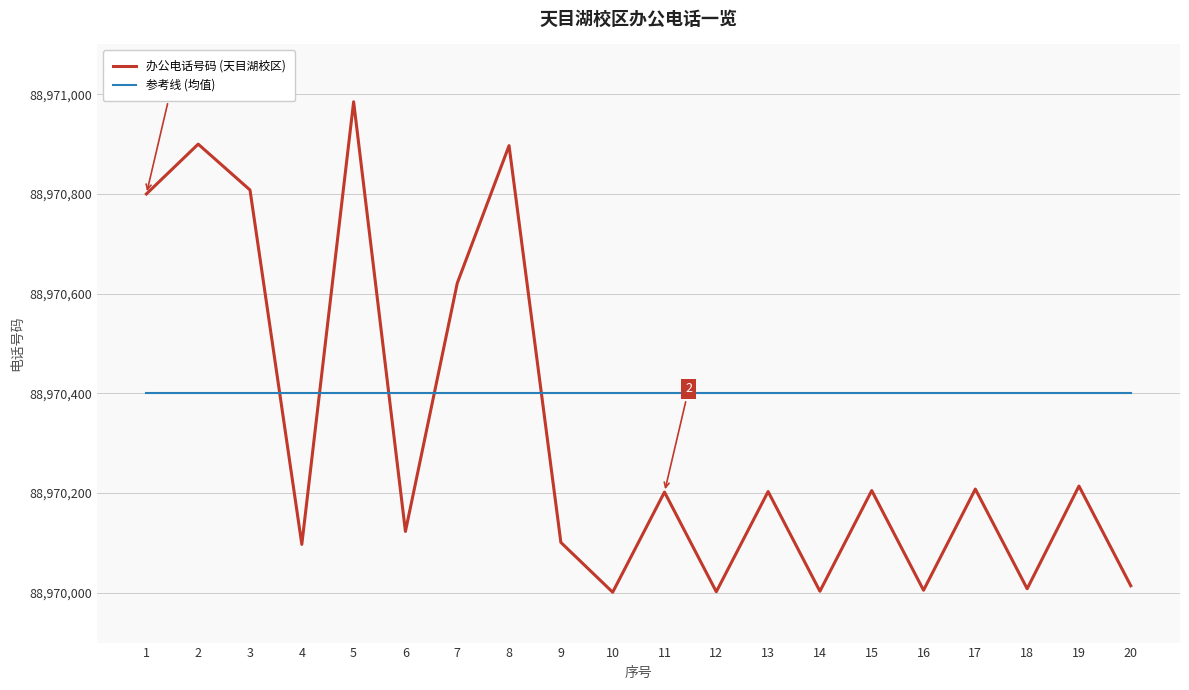

At which category does 办公电话号码 (天目湖校区) reach its first local peak?

2